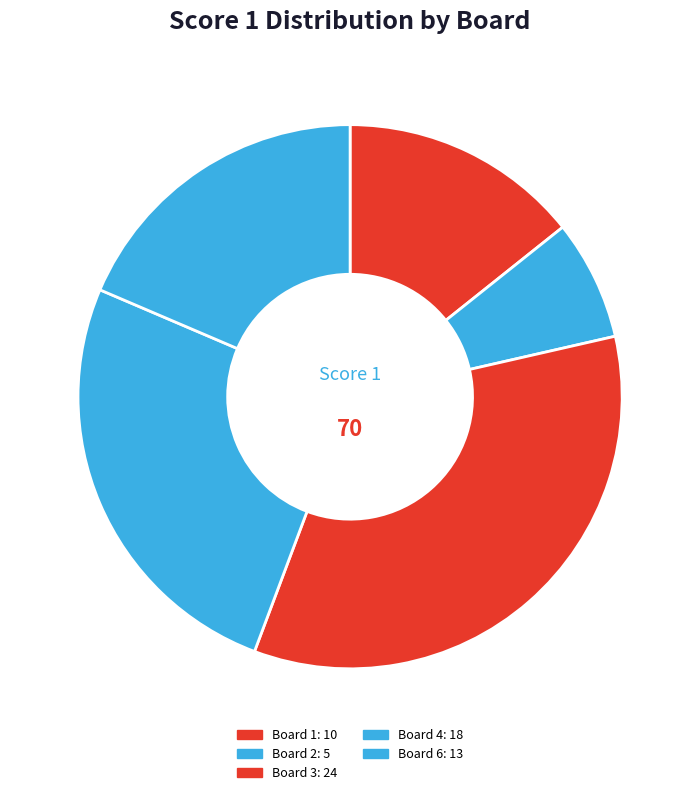

To the nearest percent, what is the difference between the largest and smallest slice percentages?

27%